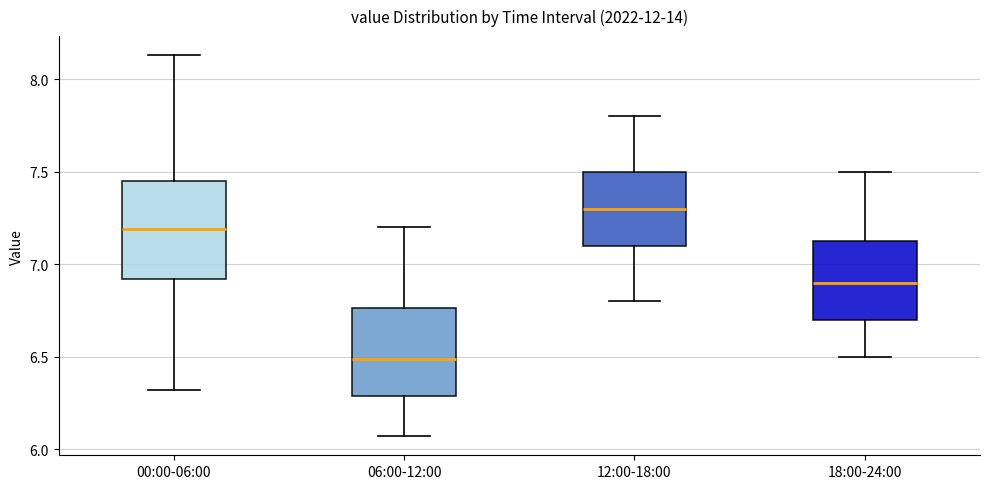

Comparing the boxes themselves (not the whiskers), which one is the tallest?

00:00-06:00